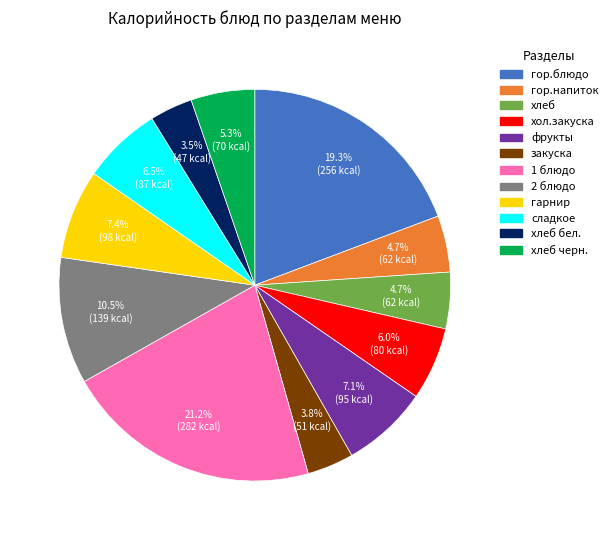

Is there a majority slice in this chart?

No